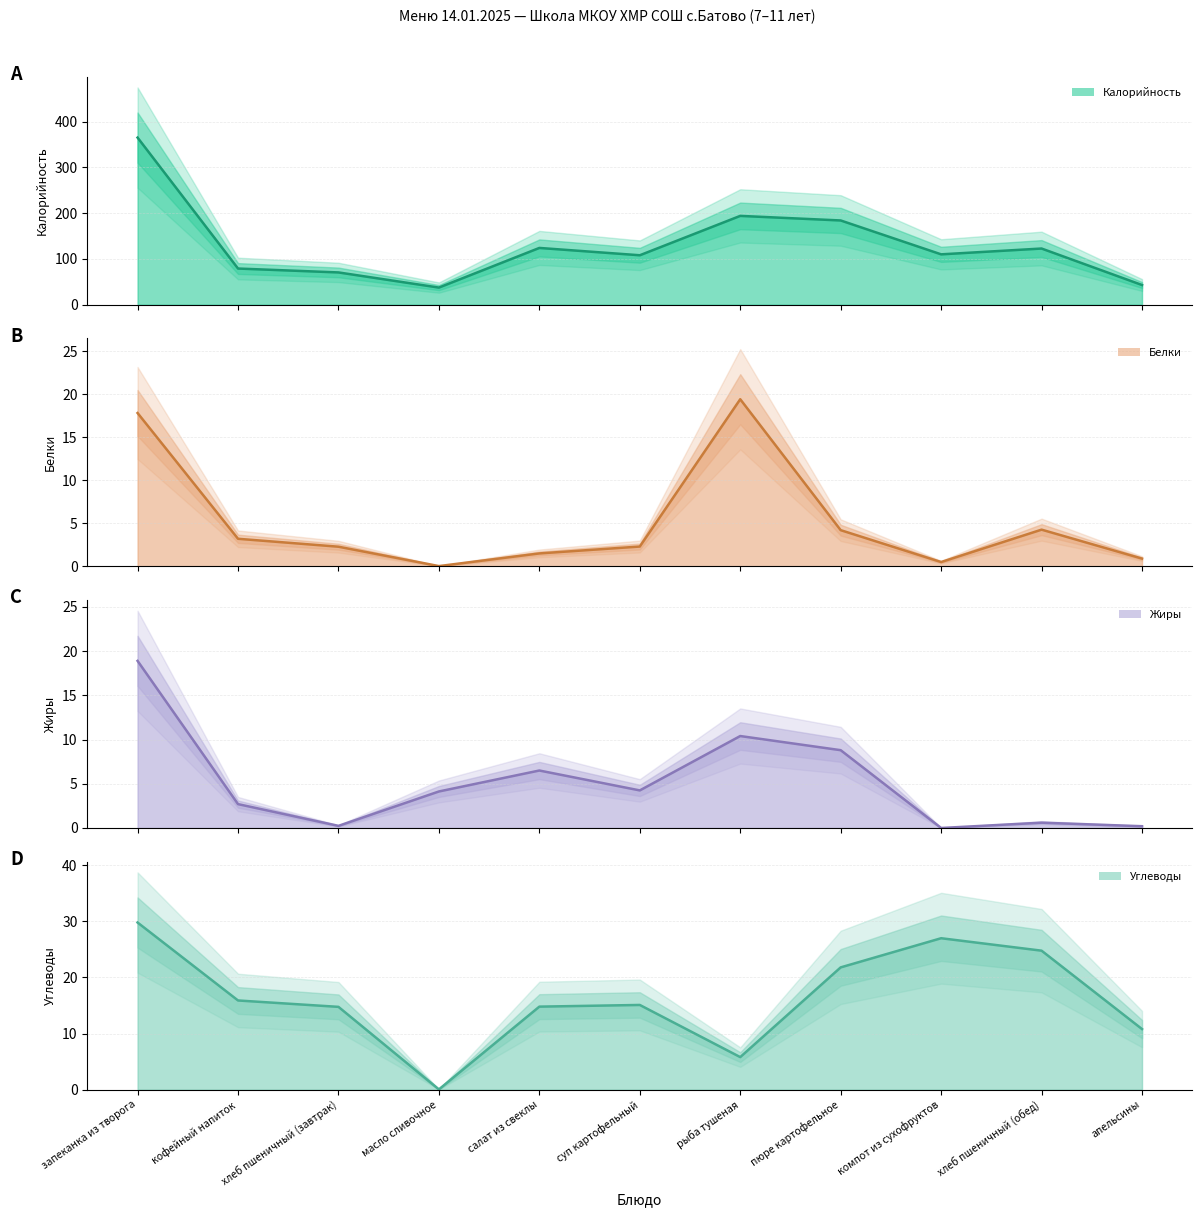

What are all the series names shown in the legend?

Калорийность (line), Белки (line), Жиры (line), Углеводы (line)